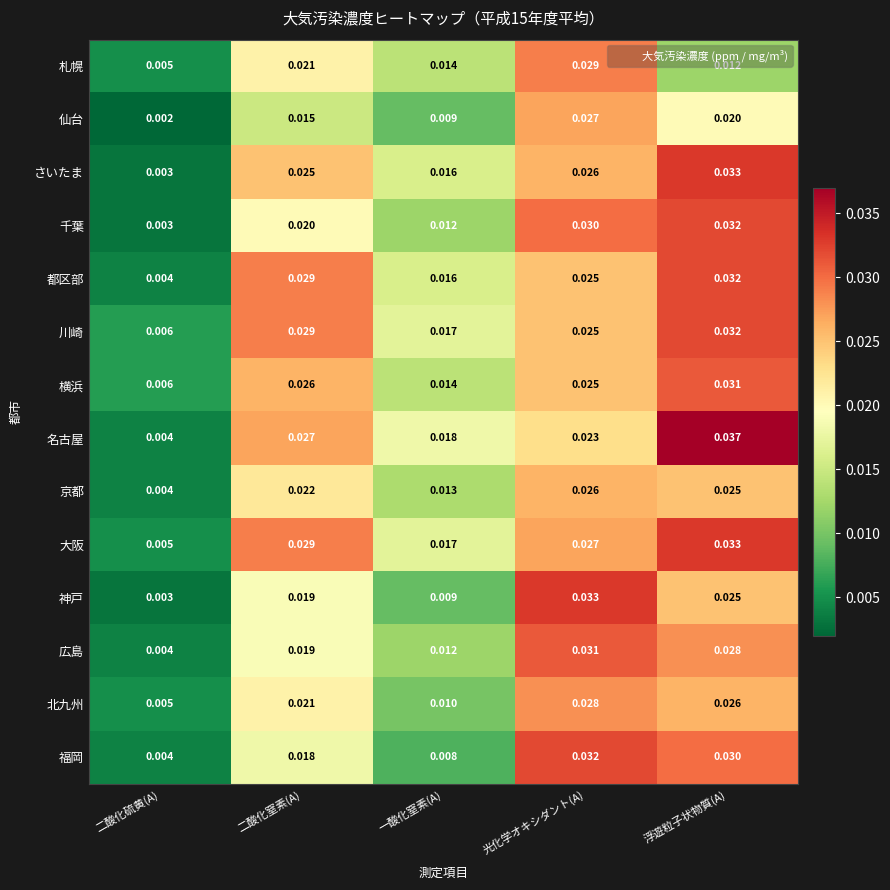

Where is 大阪 nearest to the value 0?

二酸化硫黄(A)